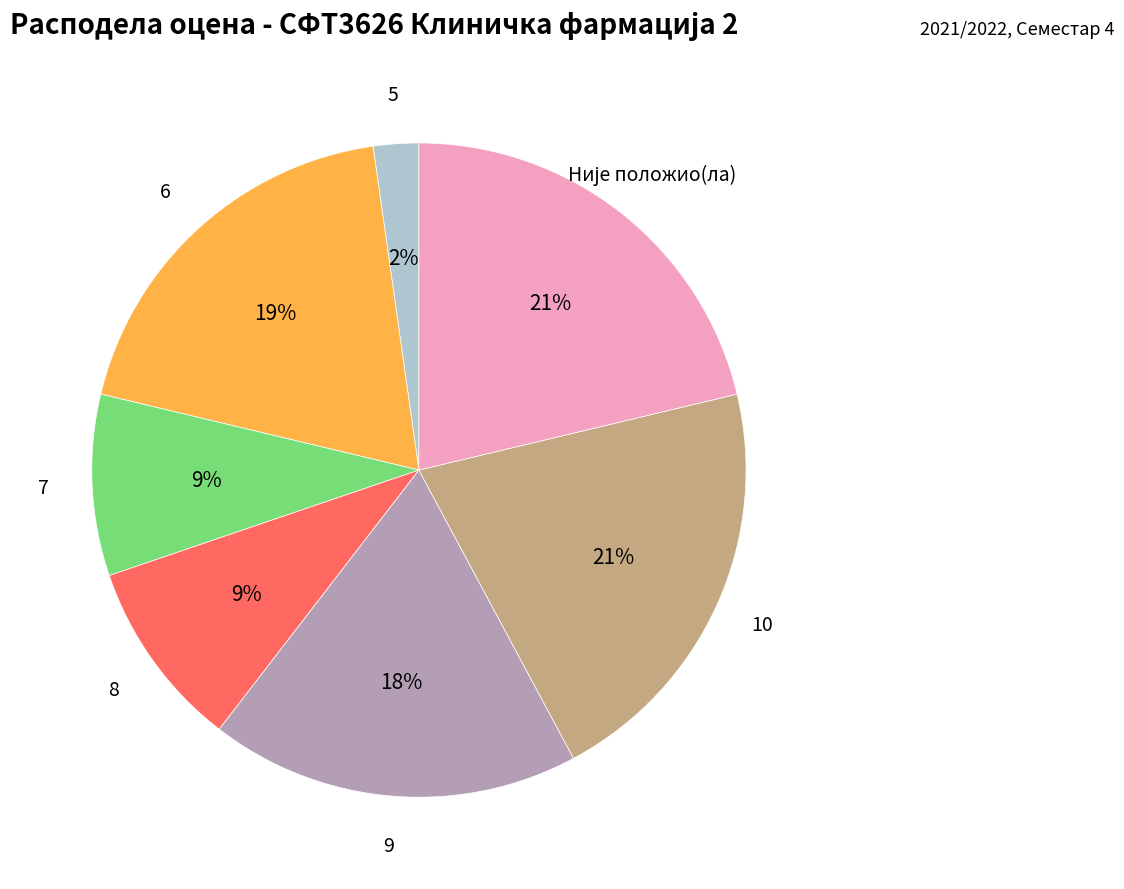

To the nearest percent, what is the difference between the largest and smallest slice percentages?

19%